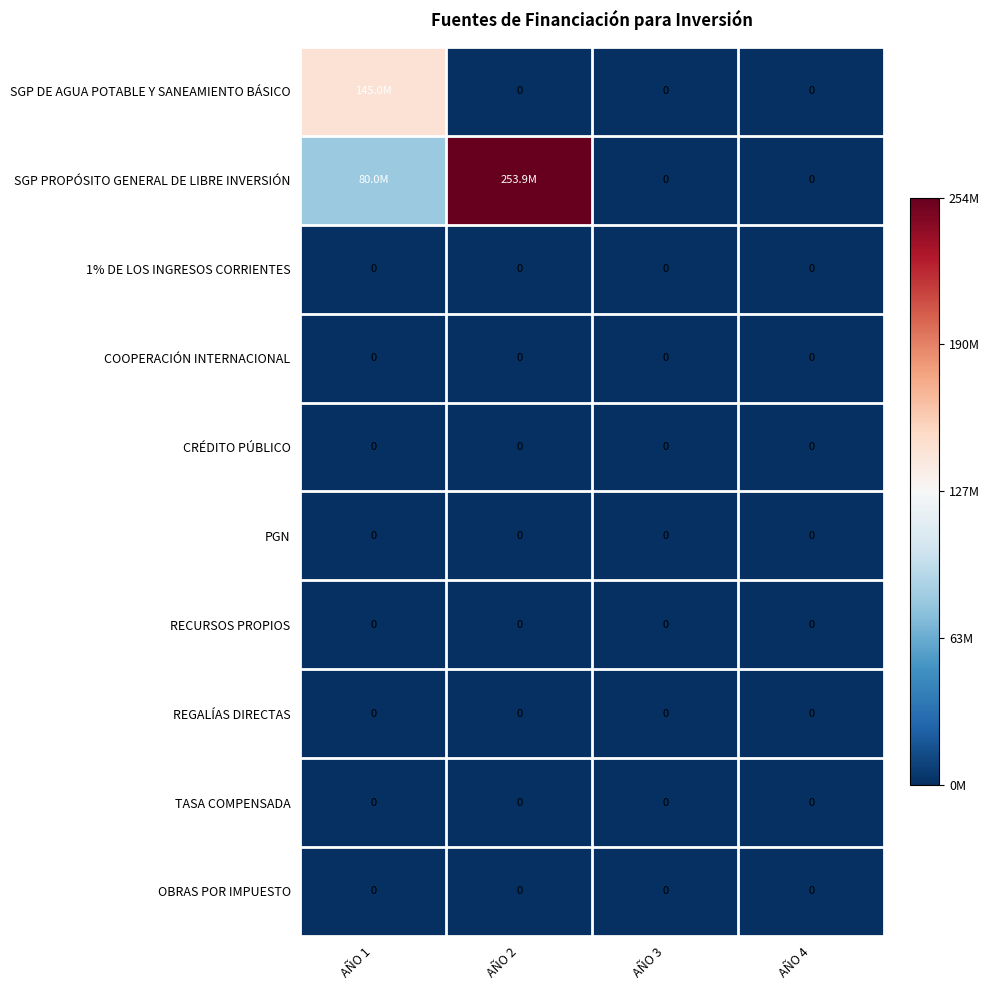

How many categories are shown in the chart?

4